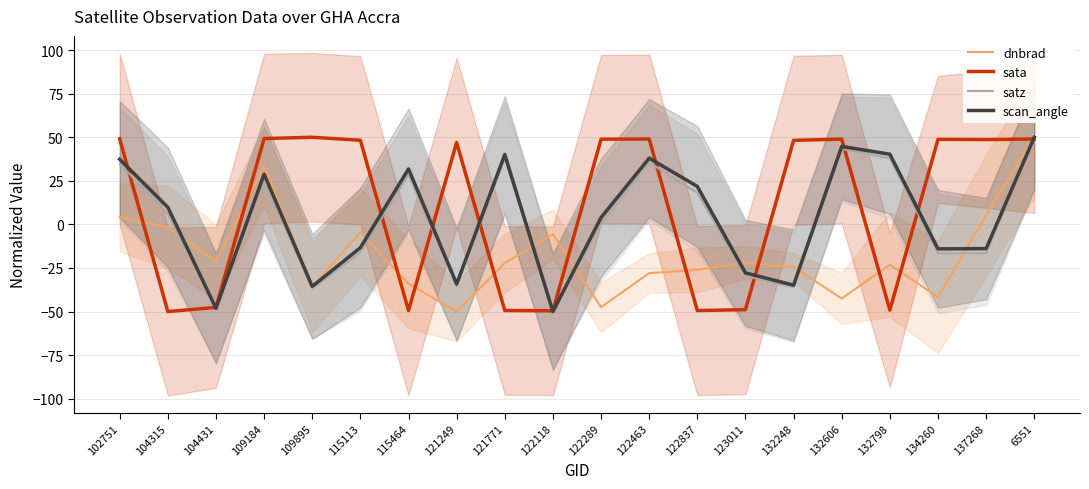

Reading left to right, transcribe all the data shown in this chart.

dnbrad: 4.2	-1.5	-21.5	33.4	-35.8	-4.5	-34.0	-50.0	-22.1	-5.6	-47.5	-27.9	-26.1	-21.8	-24.5	-42.5	-23.1	-41.7	5.3	50.0
sata: 49.1	-50.0	-47.6	49.3	50.0	48.3	-49.4	47.0	-49.4	-49.6	48.9	49.0	-49.4	-48.9	48.2	48.9	-49.2	48.8	48.7	49.0
satz: 34.7	6.1	-48.3	25.4	-36.7	-16.0	28.6	-35.4	37.8	-50.0	0.4	35.4	18.1	-29.5	-36.0	43.3	38.0	-16.7	-16.5	50.0
scan_angle: 37.3	9.8	-48.1	28.8	-35.6	-13.3	31.8	-34.2	40.1	-50.0	3.9	38.0	21.8	-27.8	-34.8	44.7	40.3	-14.0	-13.9	50.0